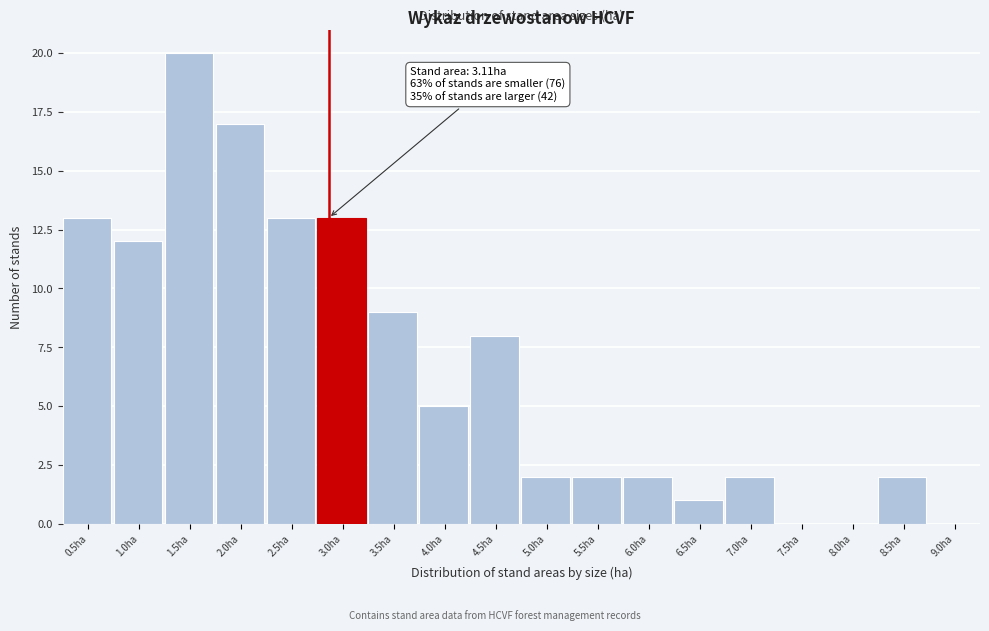

At which category does the chart reach its peak across all series?

1.5ha